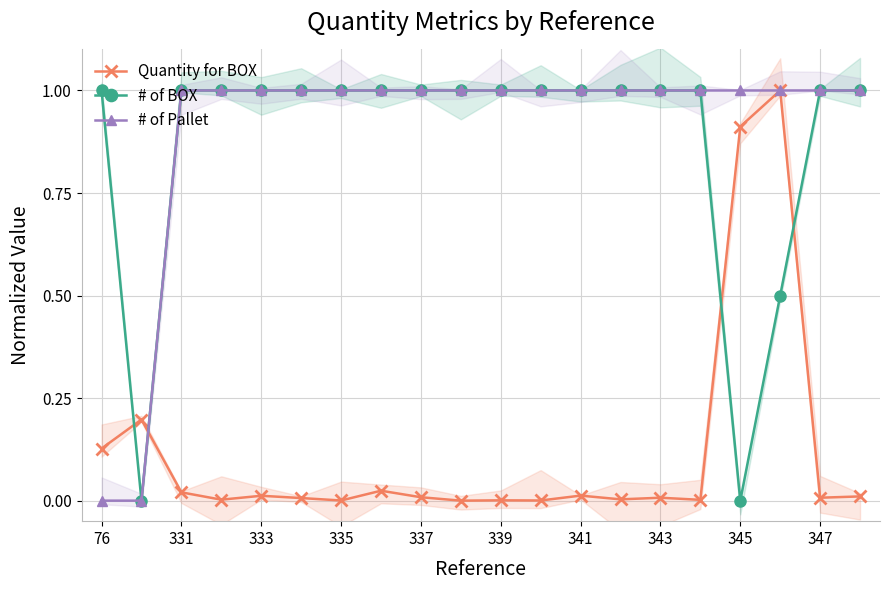

What is the greatest value displayed?

1.0